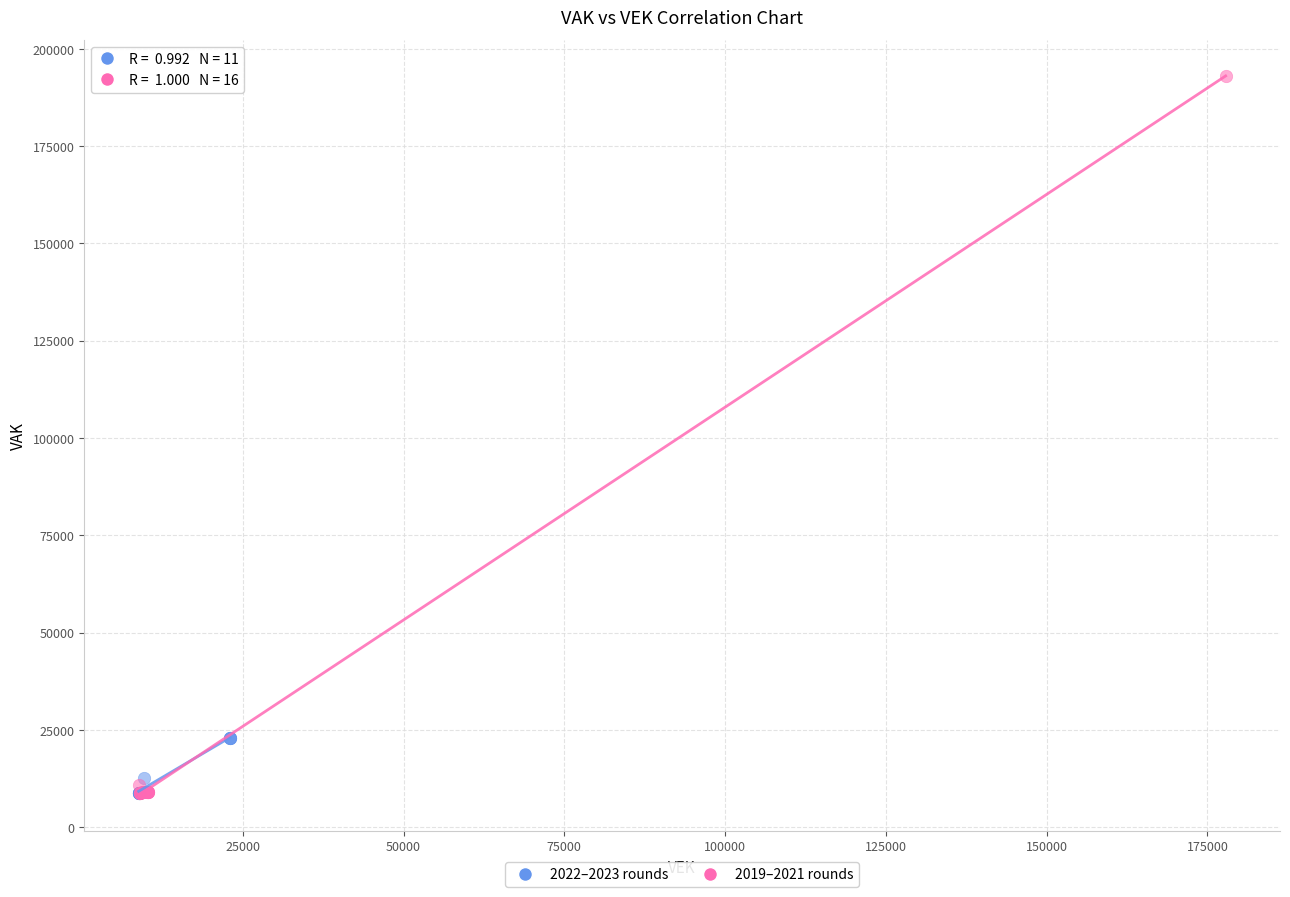

Which series contains the highest Y value?

2019–2021 rounds